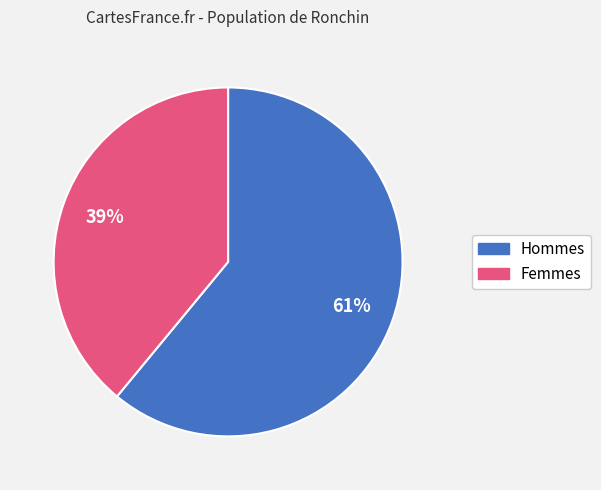

Is there a majority slice in this chart?

Yes